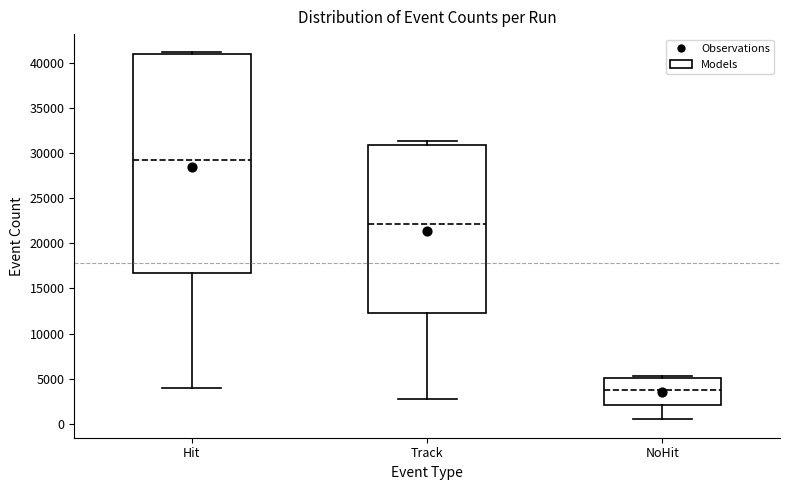

Comparing the boxes themselves (not the whiskers), which one is the tallest?

Hit